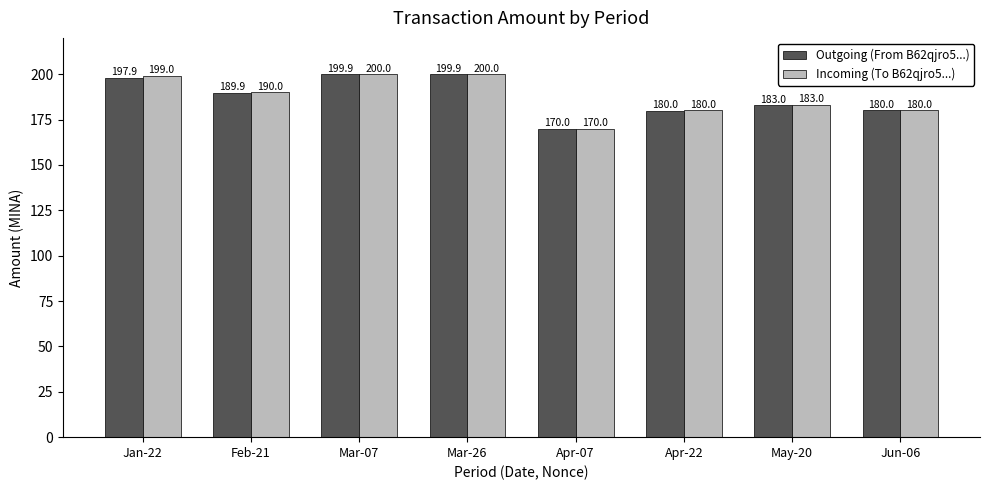

Which category has the lowest value in the Outgoing (From B62qjro5...) series?

Apr-07